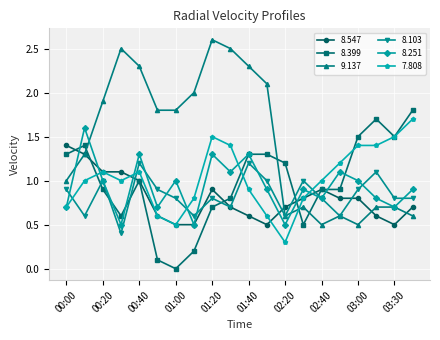

What is the highest value of the 8.547 series?

1.4